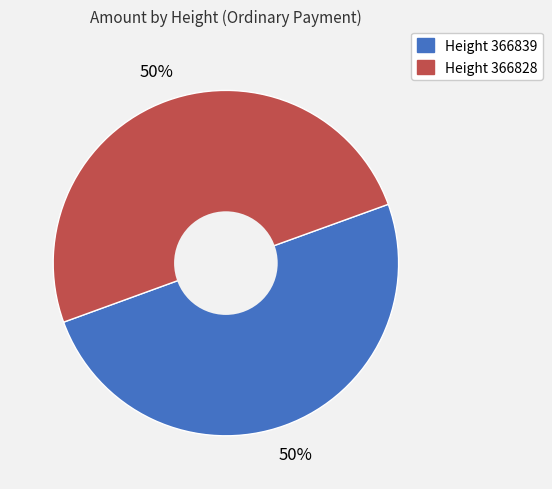

To the nearest percent, what is the average slice percentage?

50%